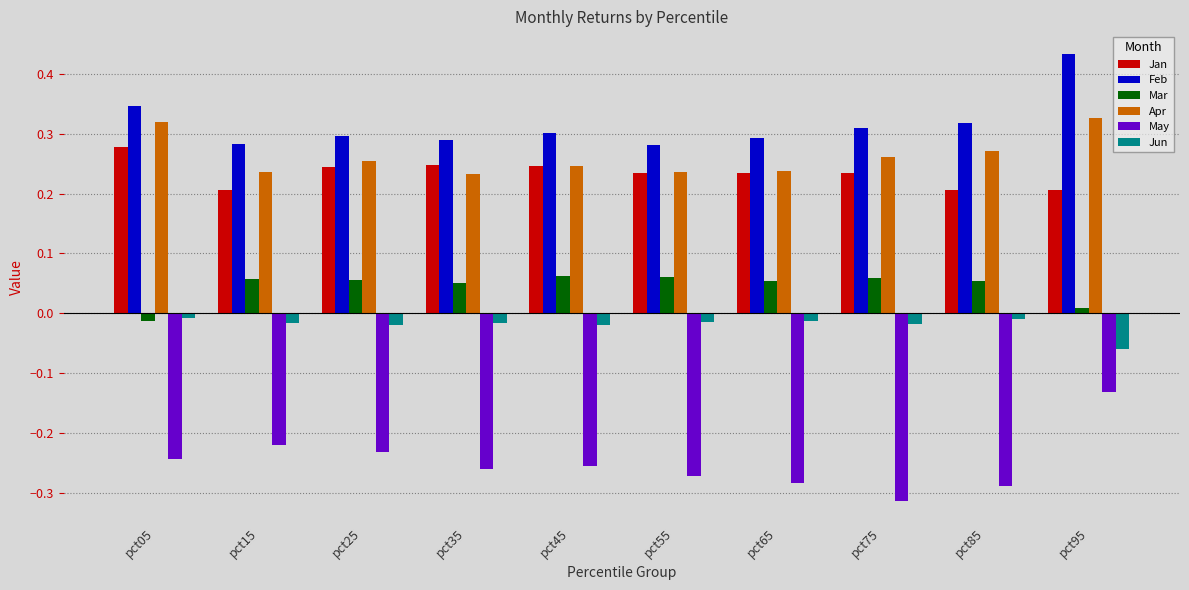

At which category is the sum across all series the highest?

pct95